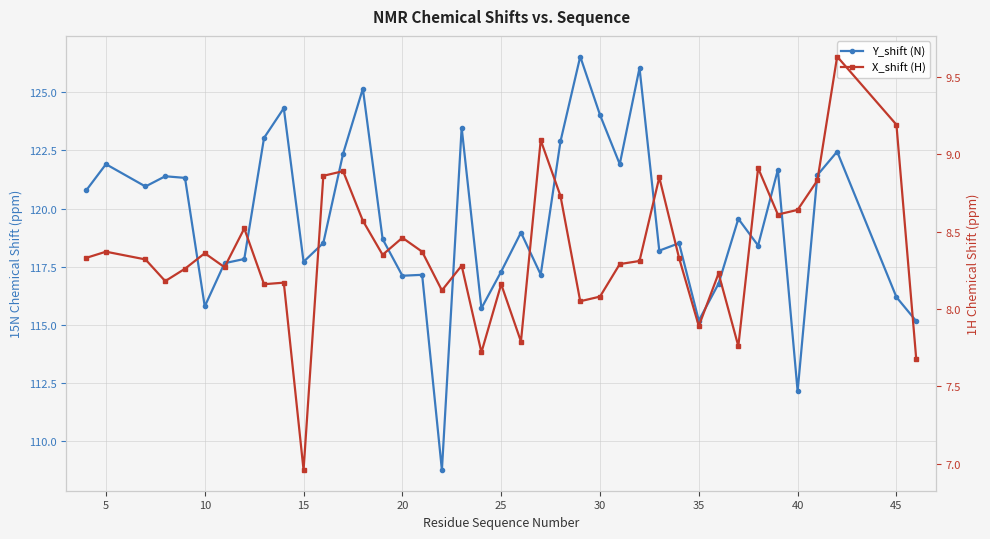

In Y_shift (N), how many points are lower than both neighbors (excluding endpoints)?

12